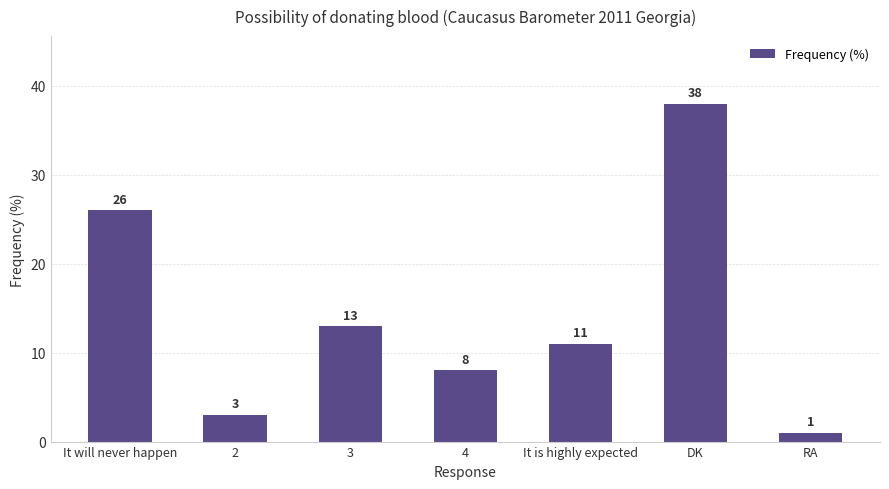

Rank the categories by value from highest to lowest.

DK, It will never happen, 3, It is highly expected, 4, 2, RA